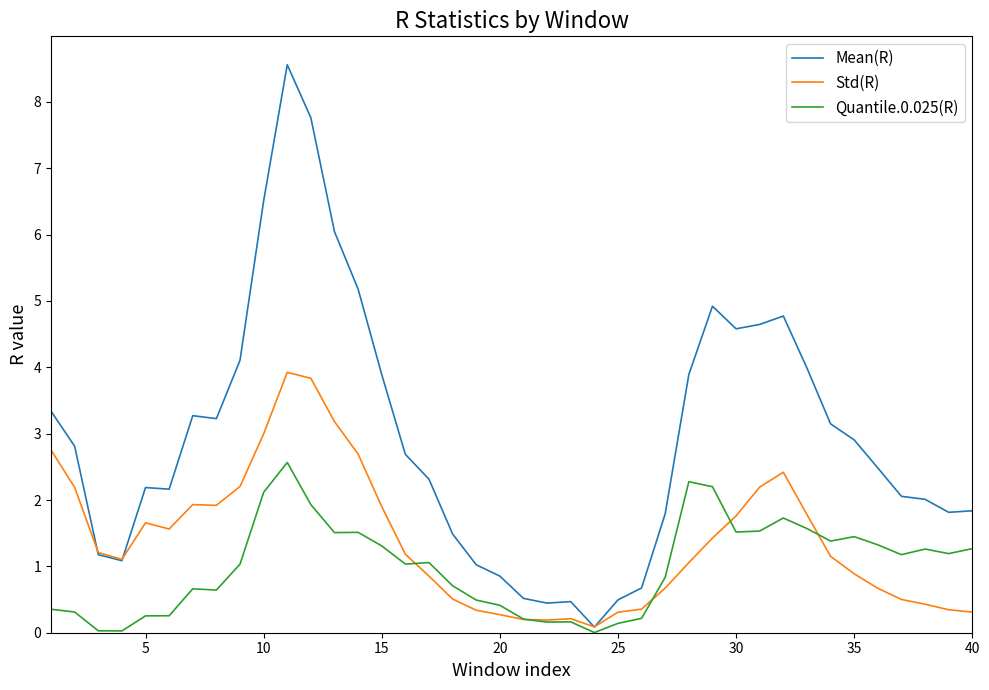

List the series in order of their peak value, highest first.

Mean(R), Std(R), Quantile.0.025(R)